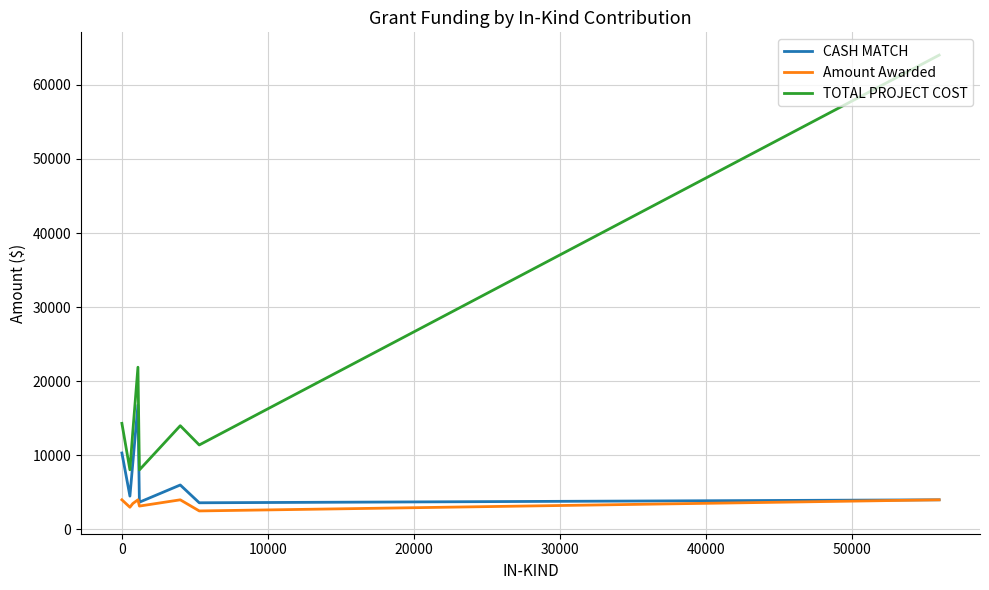

True or false: CASH MATCH has more than 2 points higher than both neighbors.

False